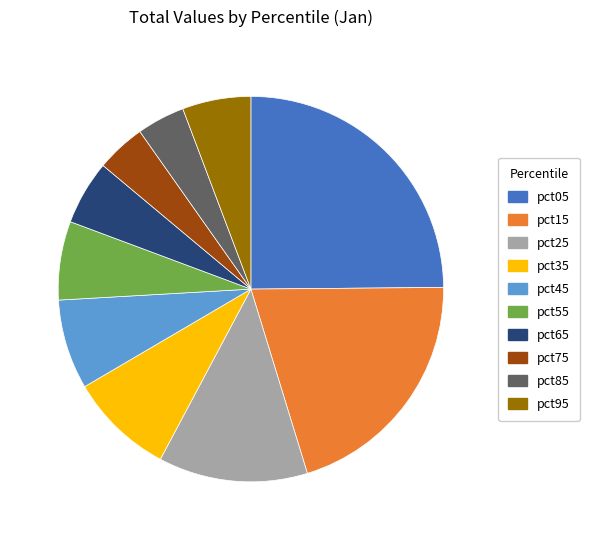

Which slice is the largest?

pct05